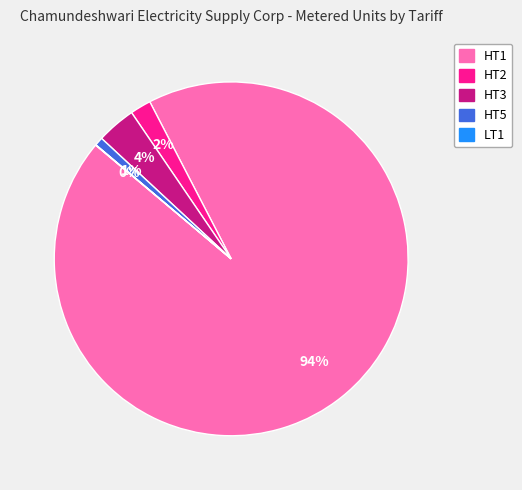

Does HT2 represent more than half of the total?

No